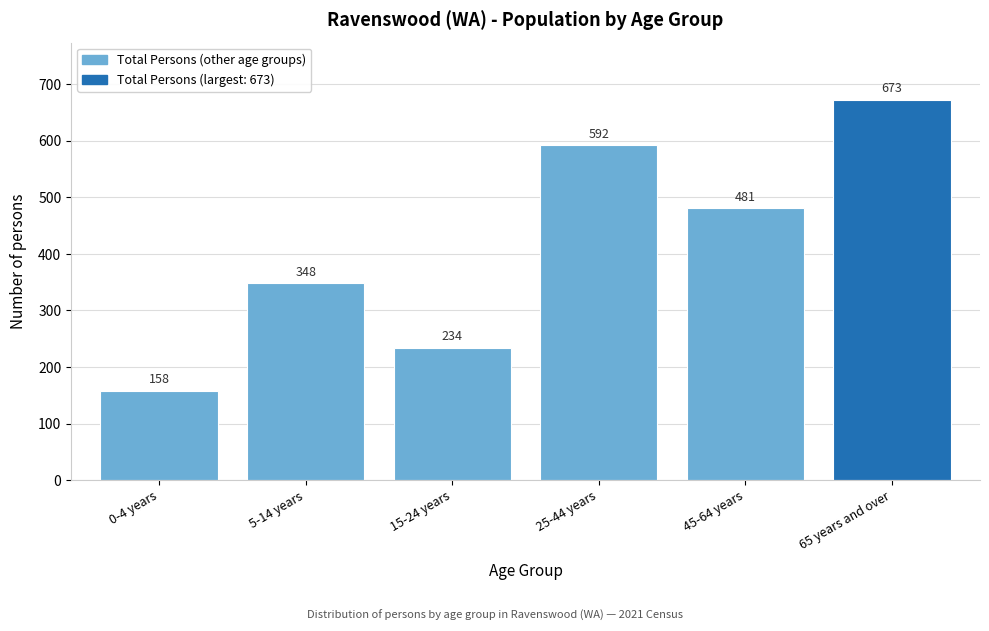

Reading right to left, list all the values displayed in this chart.

65 years and over=673	45-64 years=481	25-44 years=592	15-24 years=234	5-14 years=348	0-4 years=158